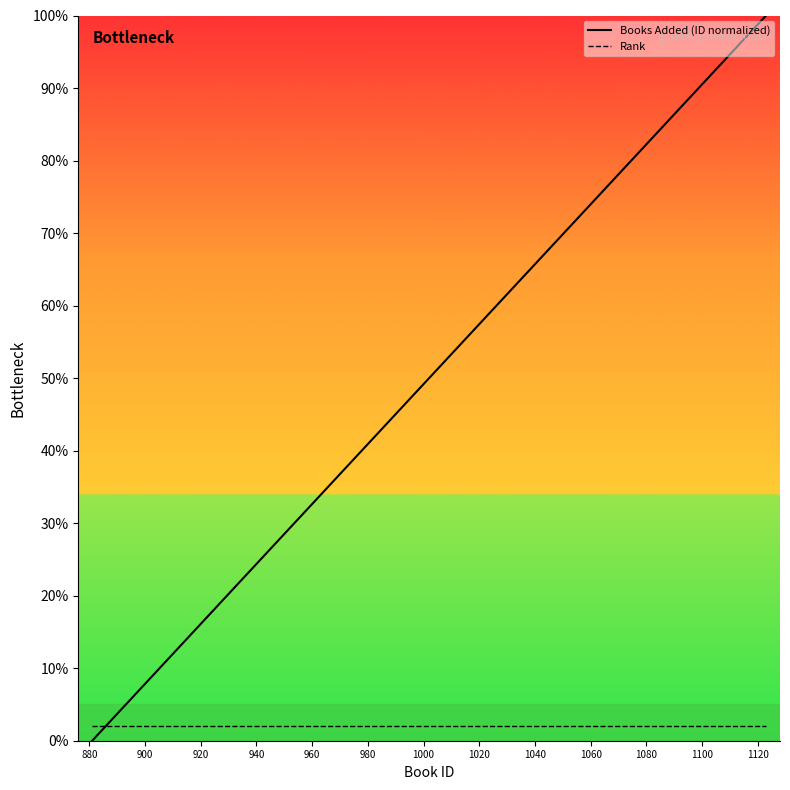

Is the value of Books Added at 15 greater than the value of Rank at 1100?

Yes